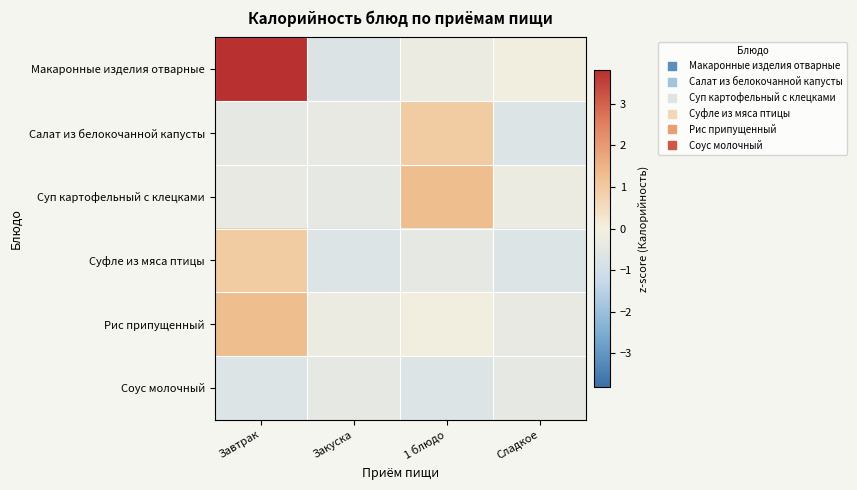

At how many categories does at least one series exceed 2?

1